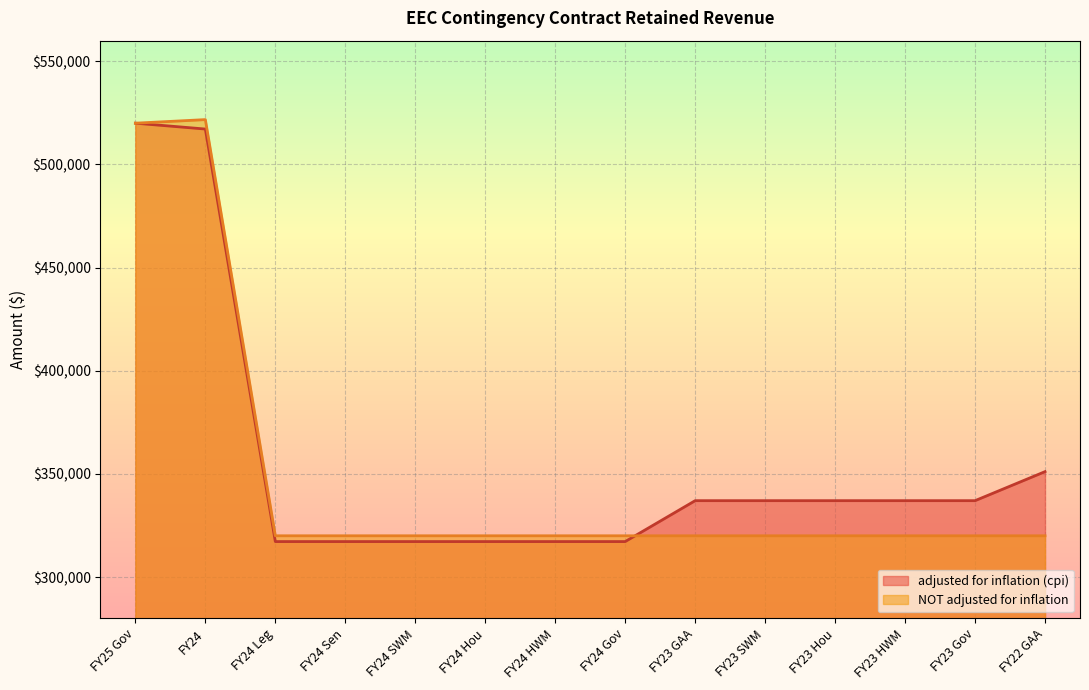

At which label is NOT adjusted for inflation closest to 420866?

FY25 Gov